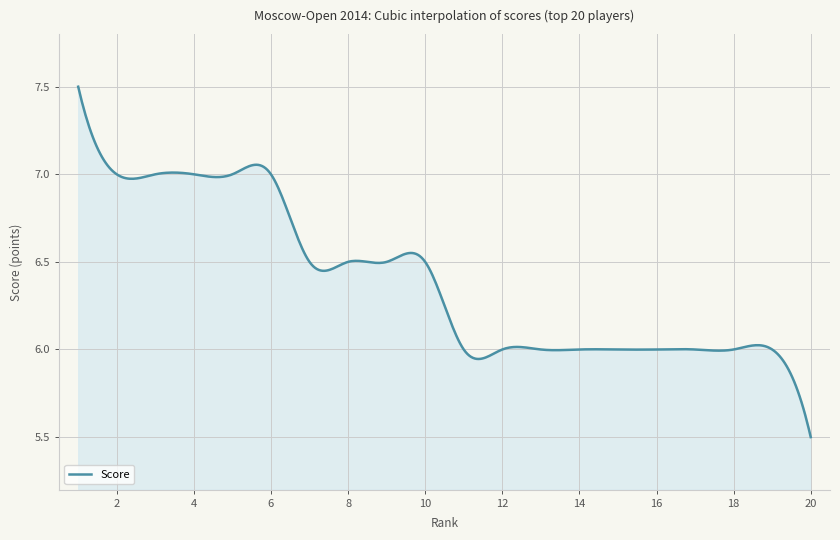

What is the difference between the maximum and minimum values?

2.0